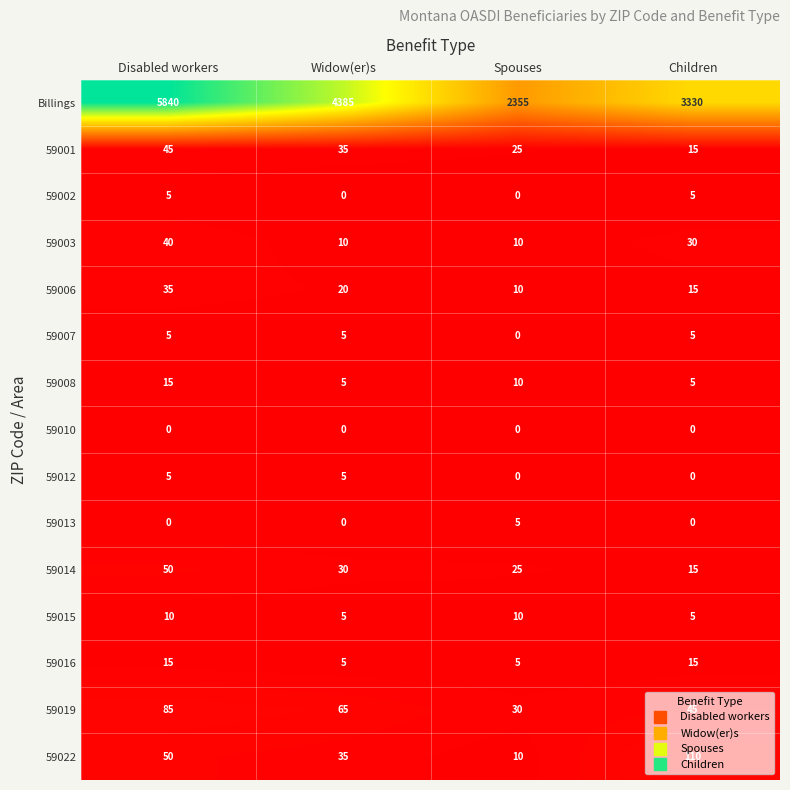

What is the average value of the 59014 series?

30